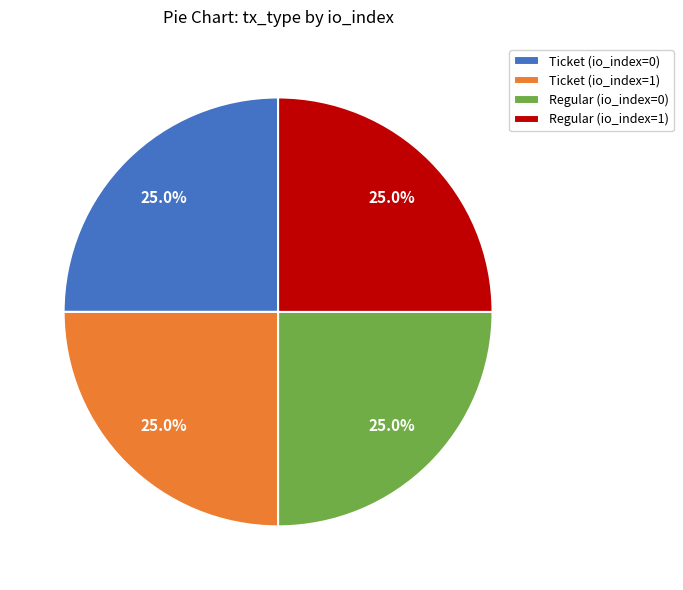

Count the number of slices in the pie.

4